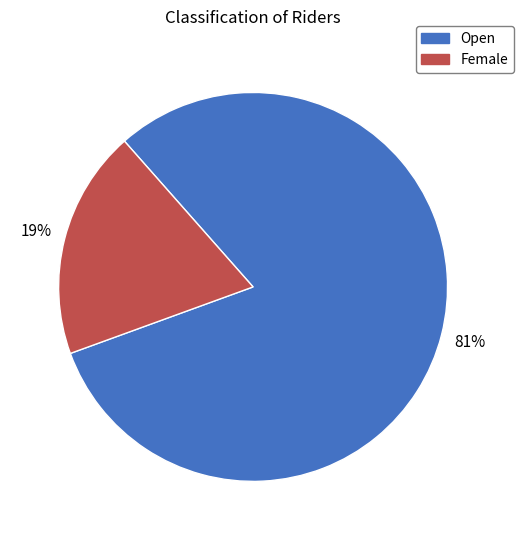

Does any single category account for the majority?

Yes